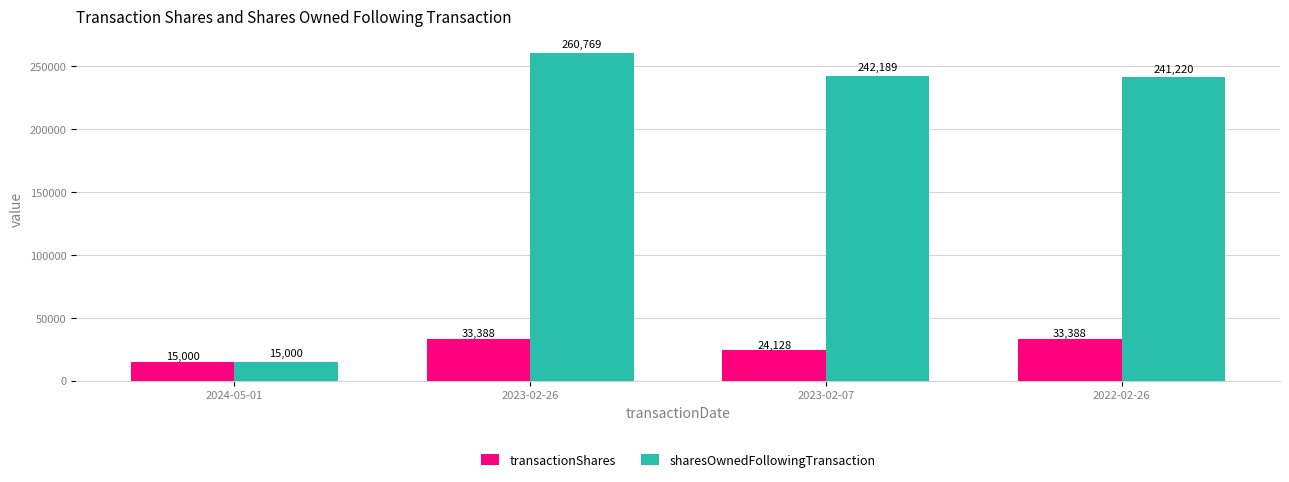

At which label does sharesOwnedFollowingTransaction first exceed 242189?

2023-02-26